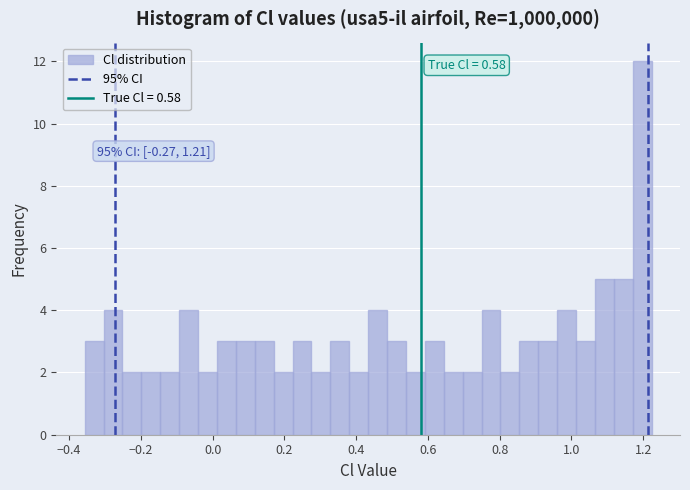

Around what value on the x-axis is the tallest bar? Give the approximate position of its centre, as read against the axis.

1.20